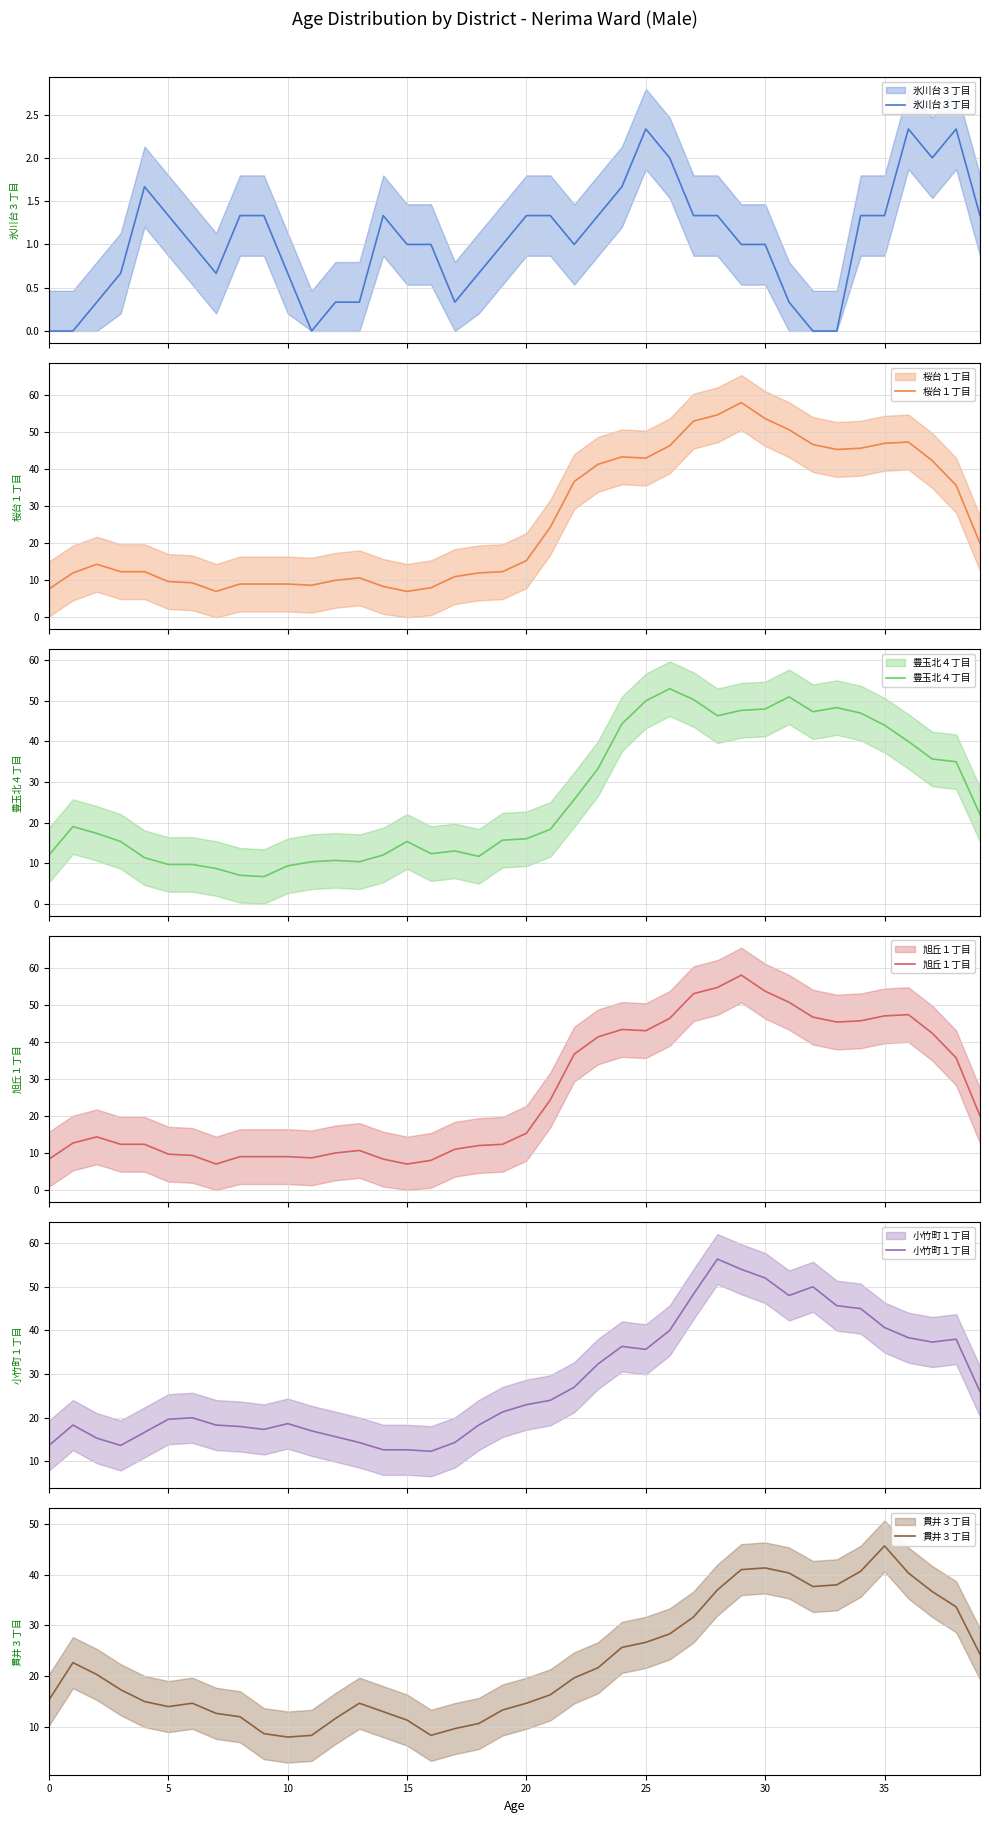

What is the label of the 24th point from the right?

16